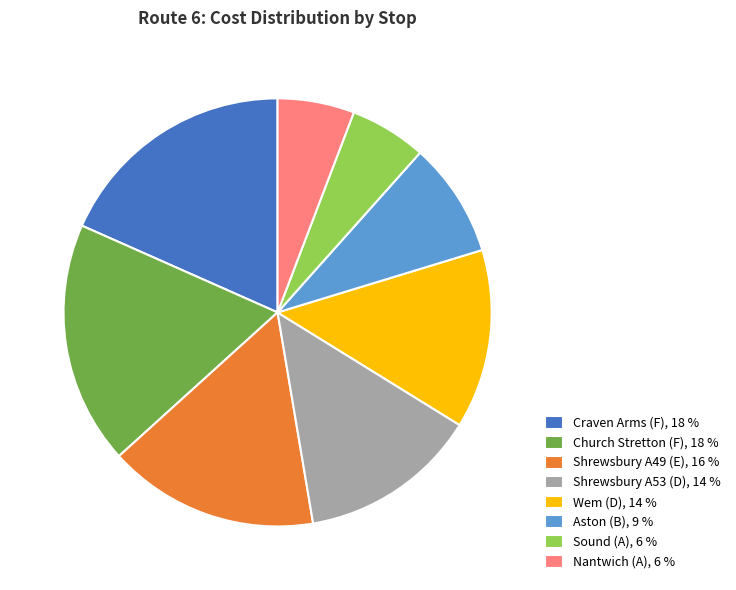

Is it true that Nantwich (A), 6 % is 6% of the pie?

True